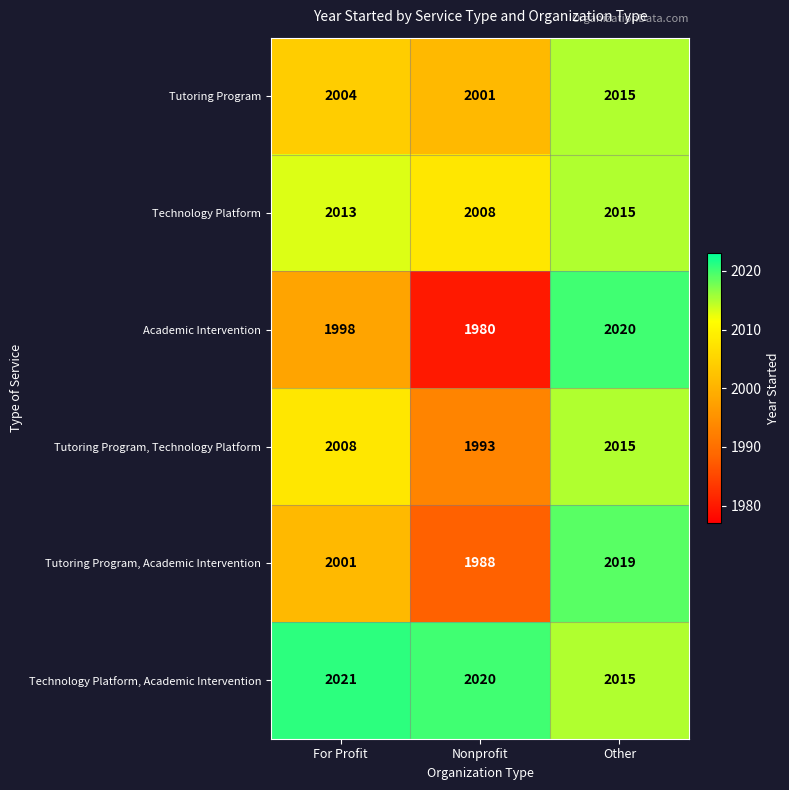

Rank the categories by Tutoring Program, Technology Platform value from lowest to highest.

Nonprofit, For Profit, Other